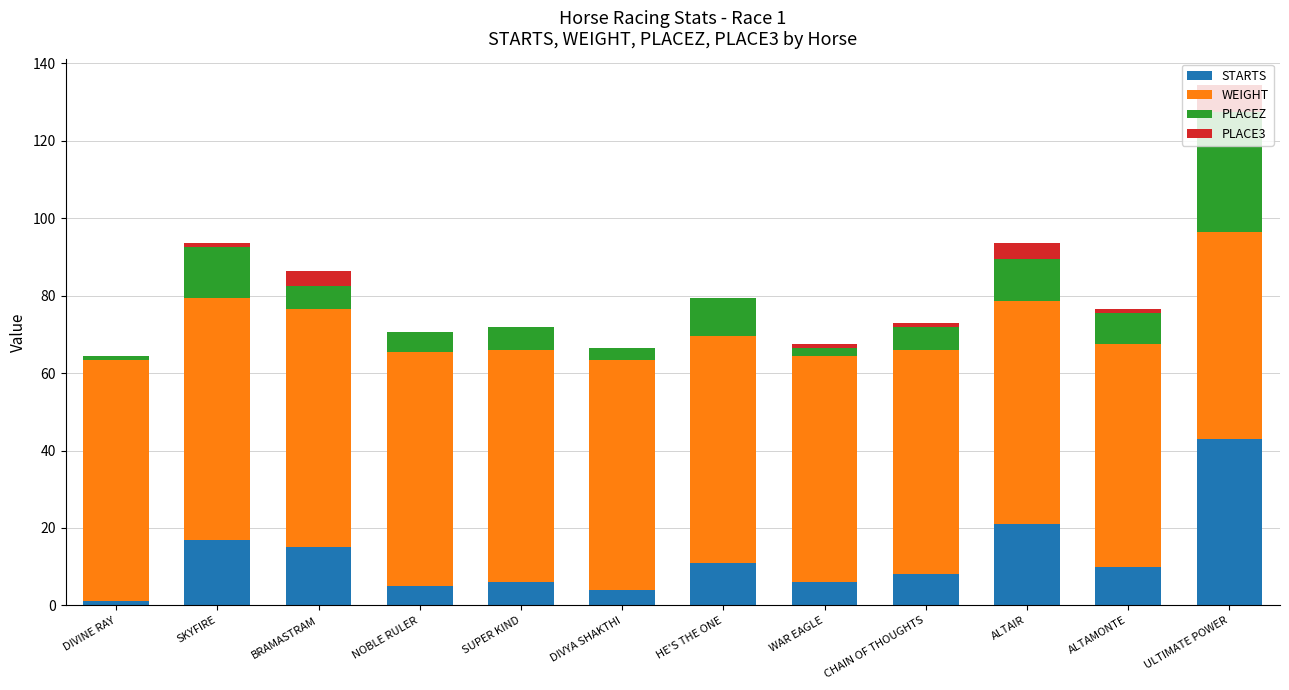

Read the STARTS value at BRAMASTRAM.

15.0